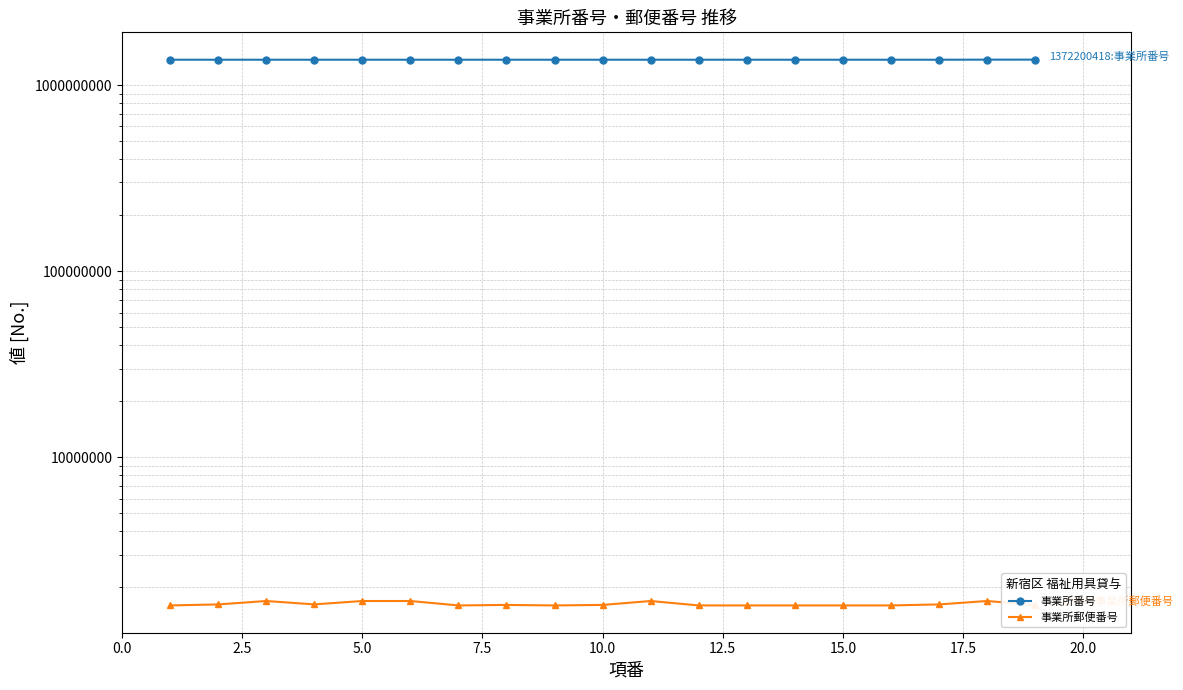

The 事業所郵便番号 series shows 2174915 at 7.5. True or false?

False